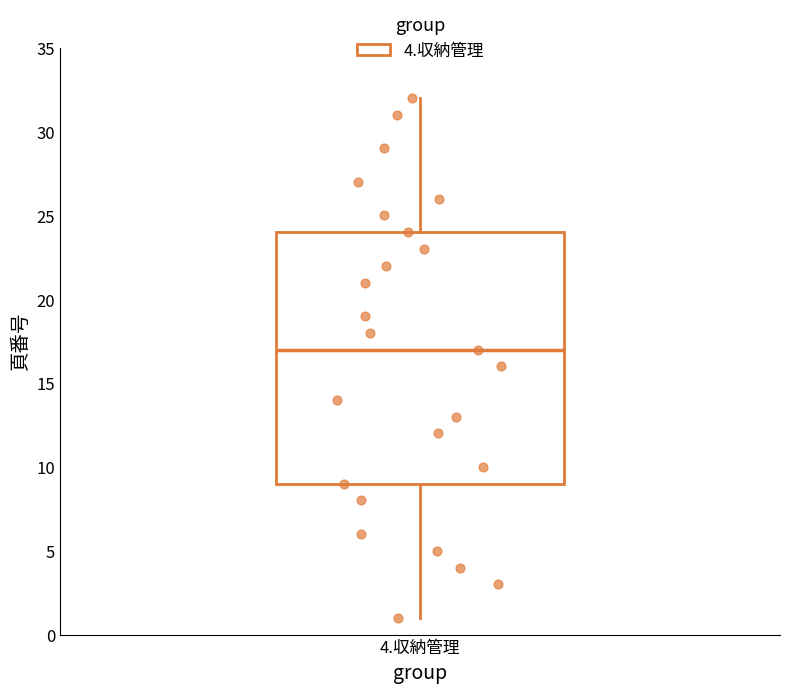

Read this box plot against the y-axis: the position of the median line, the range covered by the box, and the ends of both whiskers. The values are not printed on the chart, so give them approximately, as read against the axis.

median 17, box 9 to 24, whiskers 1 to 32